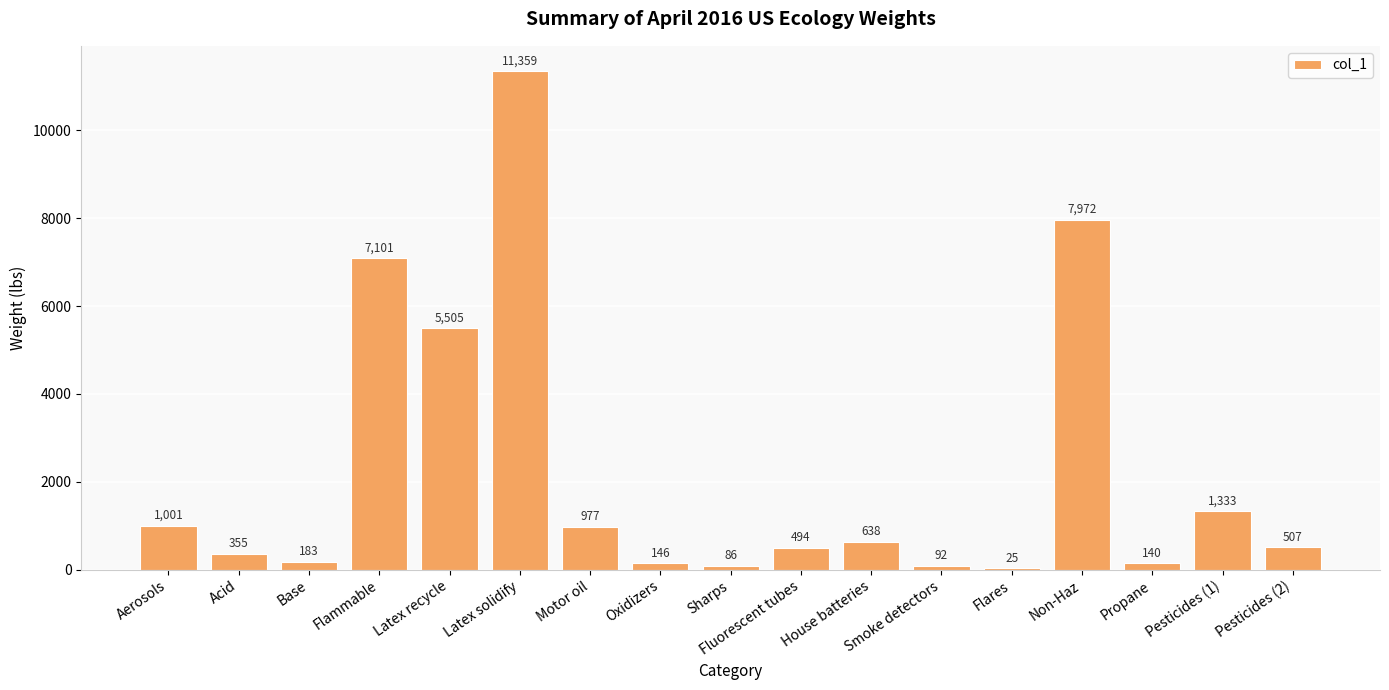

What is the sum of all values?

37914